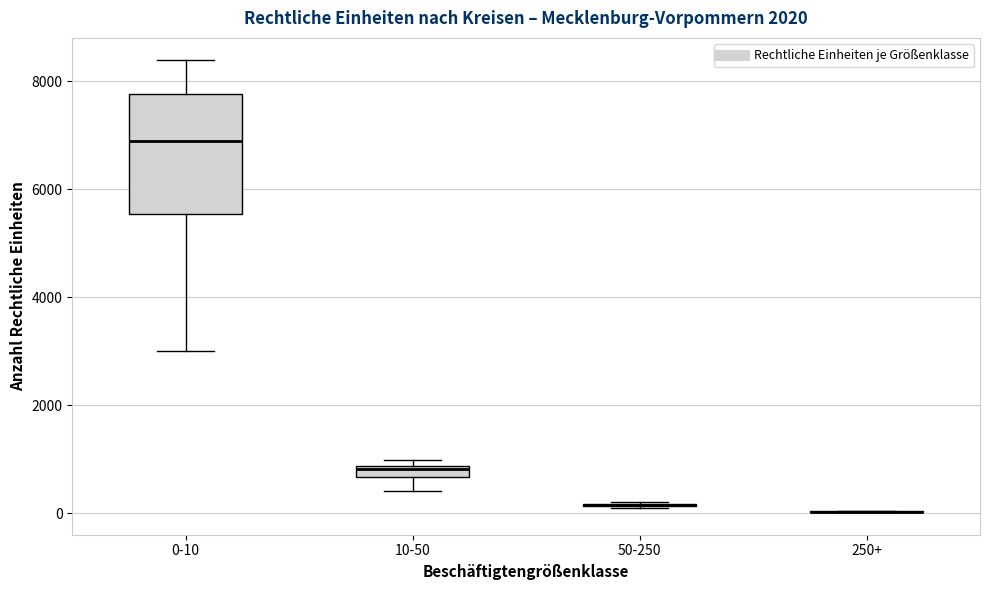

Which box is the tallest, from its lower edge to its upper edge?

0-10